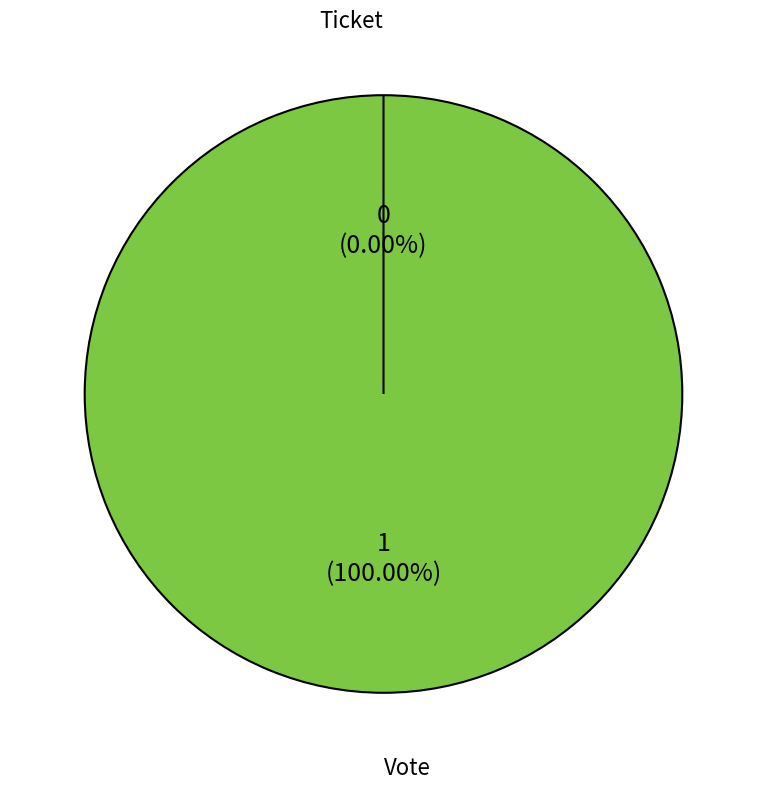

Is there any slice that represents more than half of the pie?

Yes